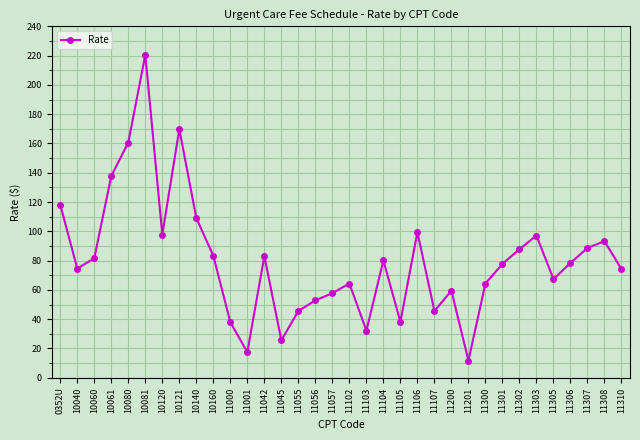

What position from the left is 10061?

4